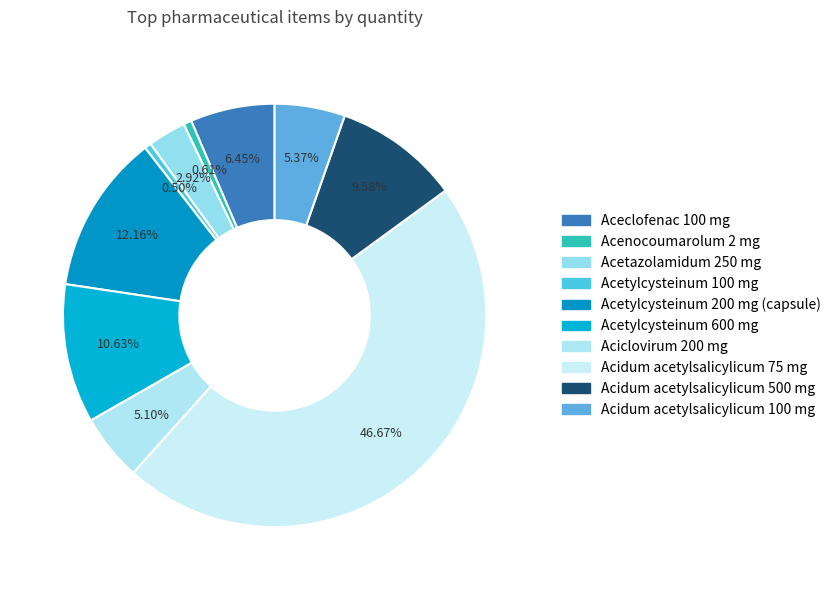

To the nearest percent, what is the combined percentage of Acenocoumarolum 2 mg and Aciclovirum 200 mg?

6%